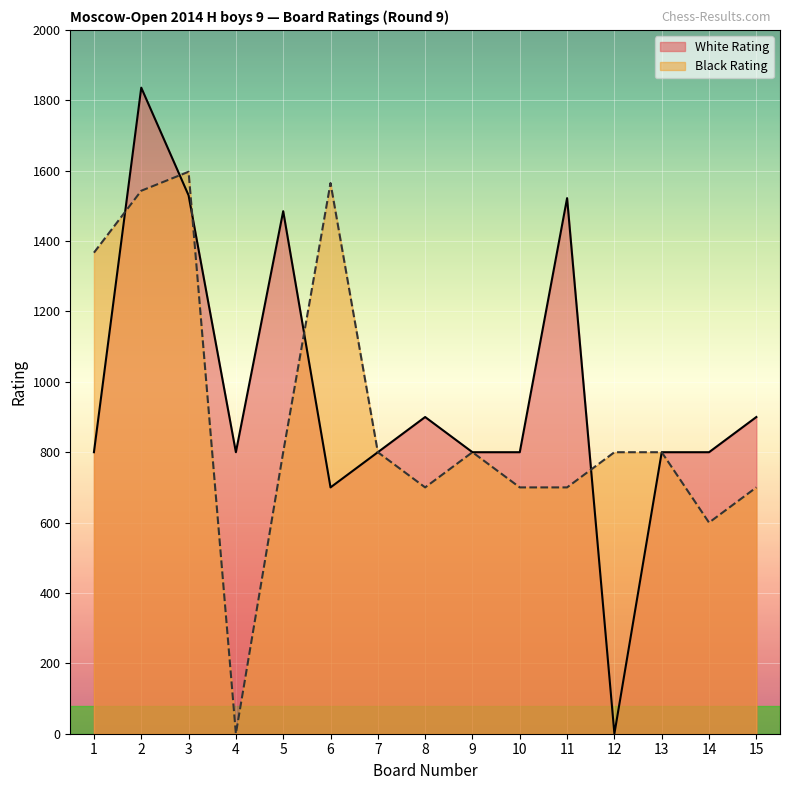

What is the difference between the highest and lowest values at 4?

800